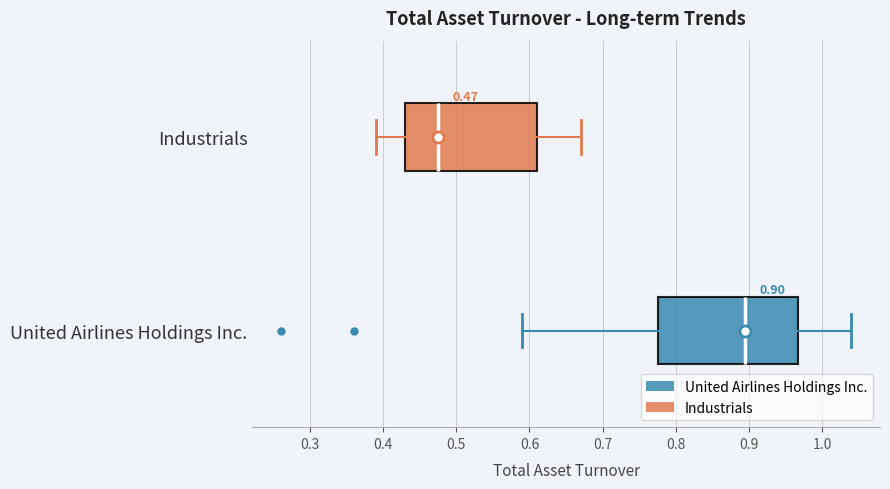

Which box's median line is the furthest to the right?

United Airlines Holdings Inc.